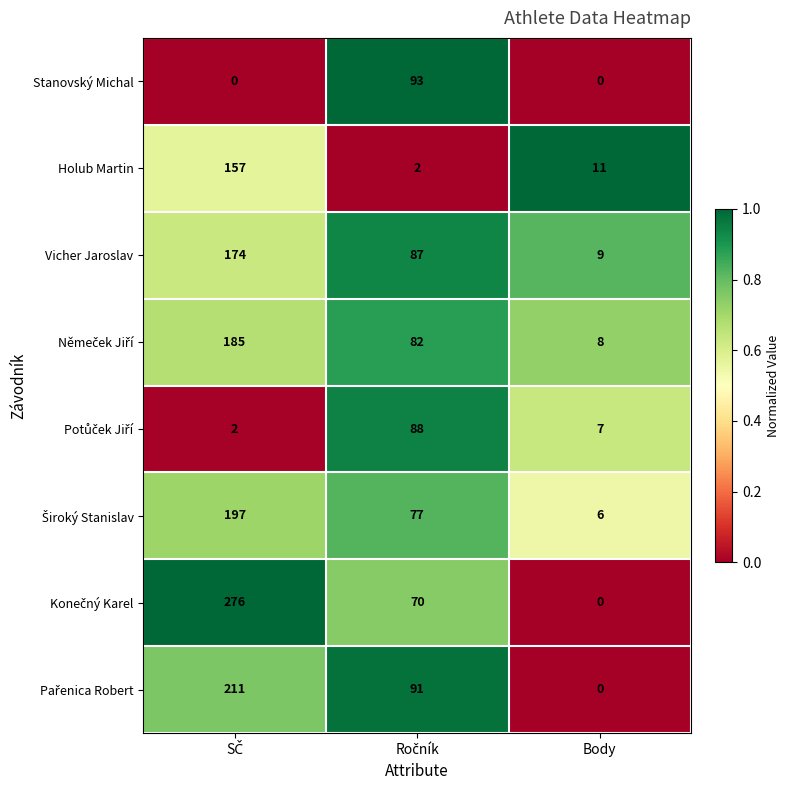

True or false: Vicher Jaroslav has a value of 13 at Body.

False